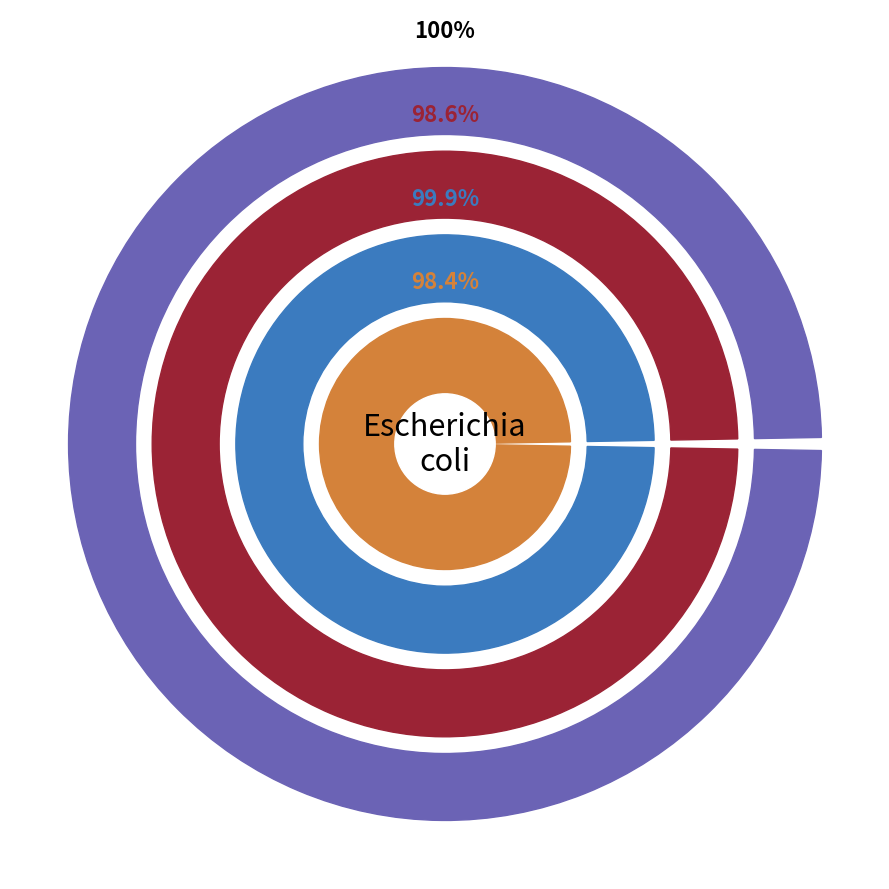

Is it true that 4 is 1% of the pie?

False